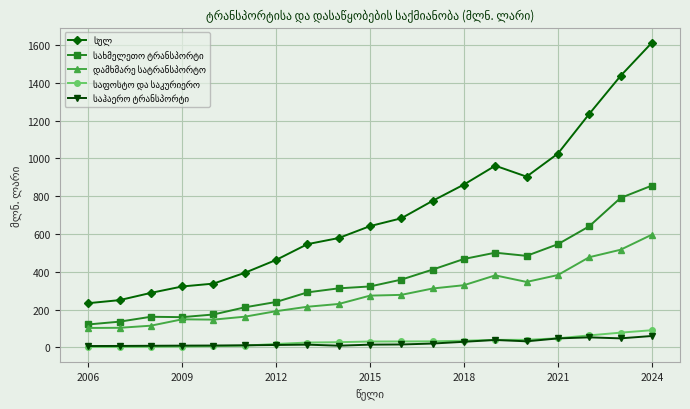

The დამხმარე სატრანსპორტო series shows 160.6 at 10. True or false?

False